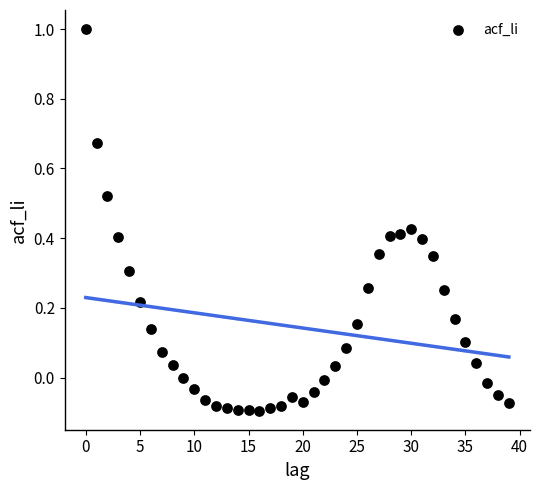

What is the range of Y values (max minus min)?

1.1